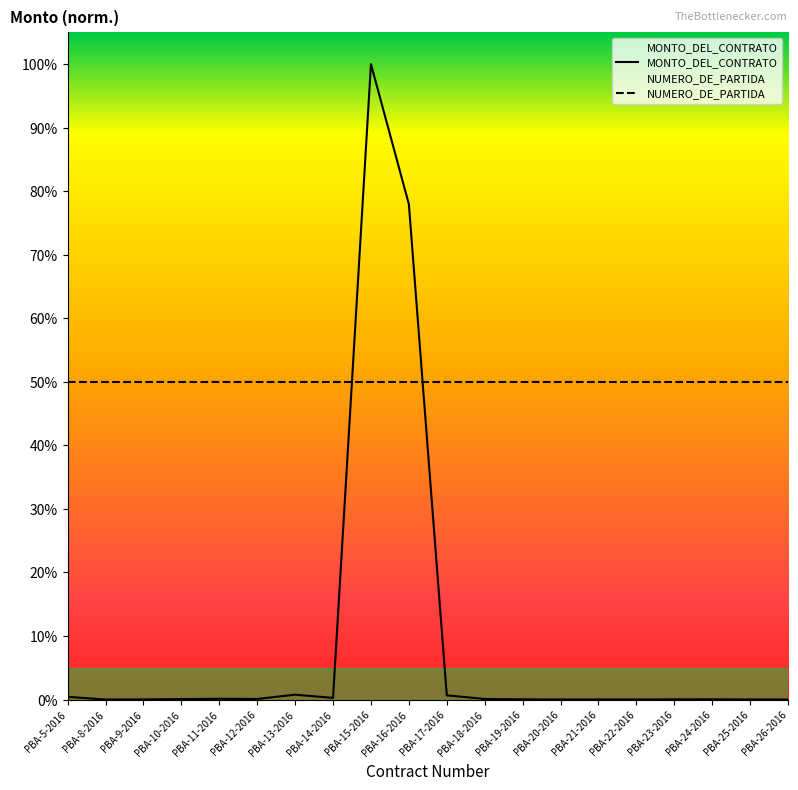

Rank the categories by value from highest to lowest.

PBA-15-2016, PBA-16-2016, PBA-13-2016, PBA-17-2016, PBA-5-2016, PBA-14-2016, PBA-11-2016, PBA-12-2016, PBA-18-2016, PBA-10-2016, PBA-24-2016, PBA-19-2016, PBA-23-2016, PBA-9-2016, PBA-25-2016, PBA-22-2016, PBA-21-2016, PBA-20-2016, PBA-26-2016, PBA-8-2016